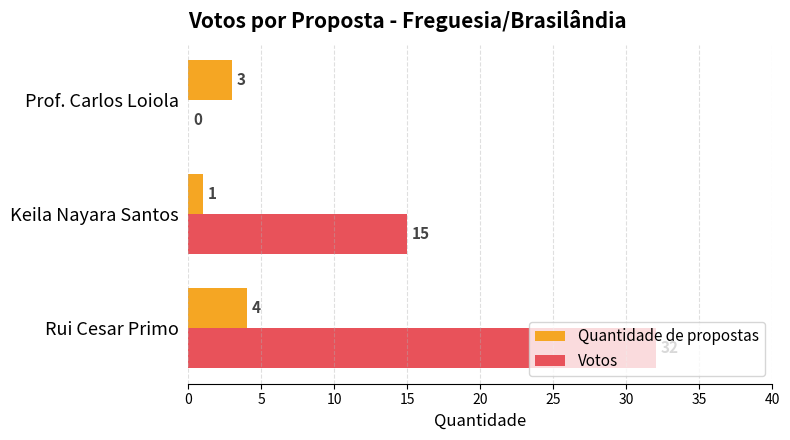

What is the sum of all Quantidade de propostas values?

8